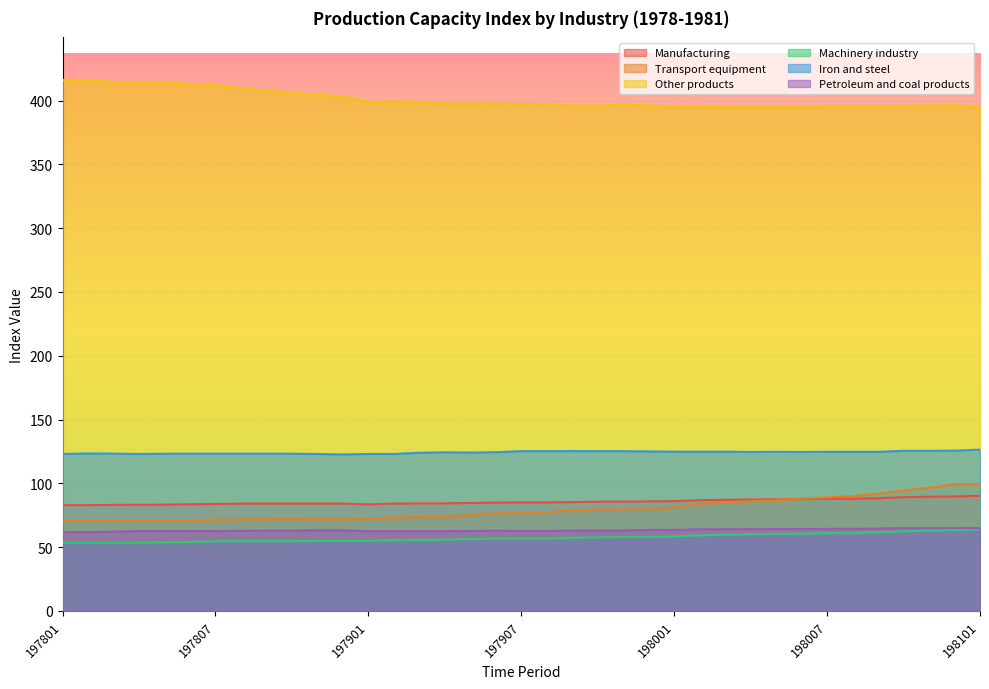

How many lines are shown in the chart?

6